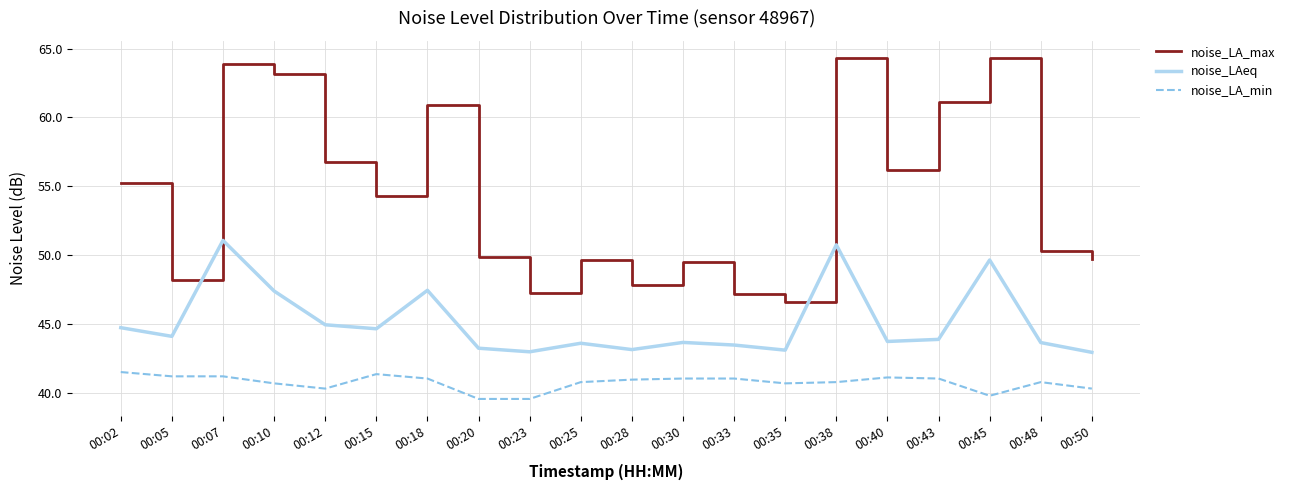

At which label does noise_LAeq first exceed 43?

00:02